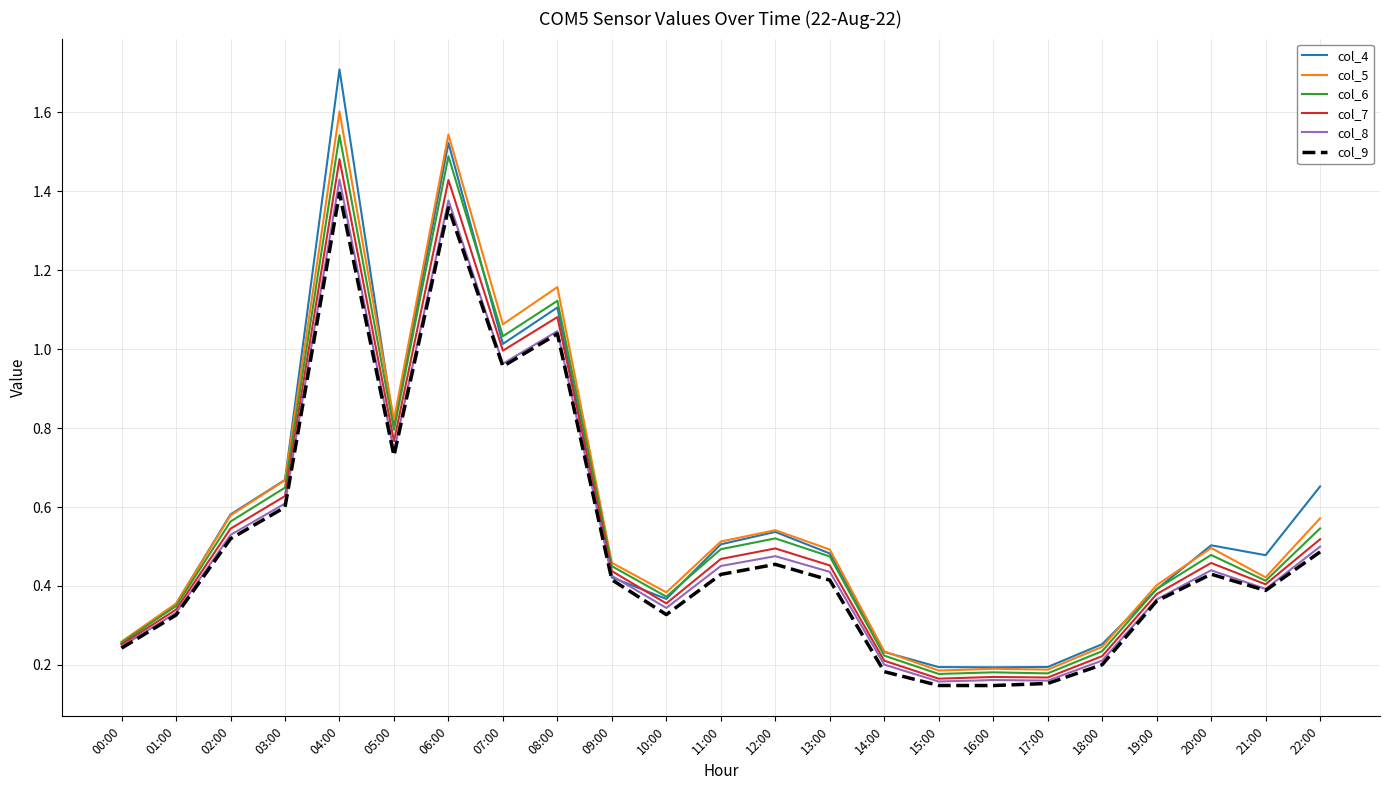

Is it true that col_6 equals 0.5 at 12:00?

True